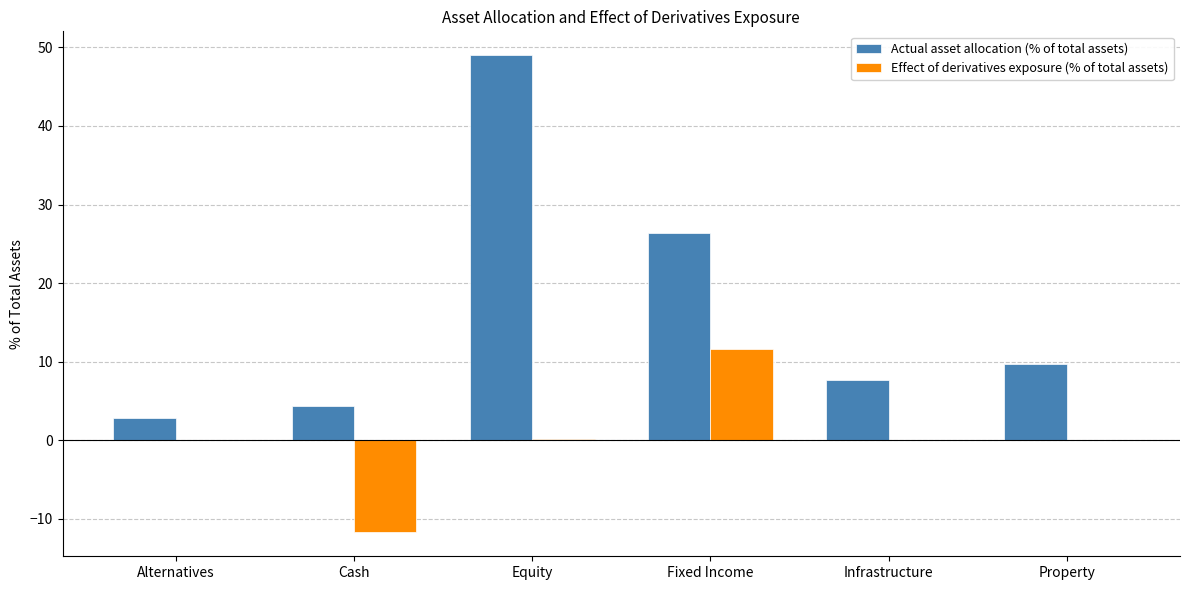

Between Cash and Equity, which series saw the biggest shift?

Actual asset allocation (% of total assets)